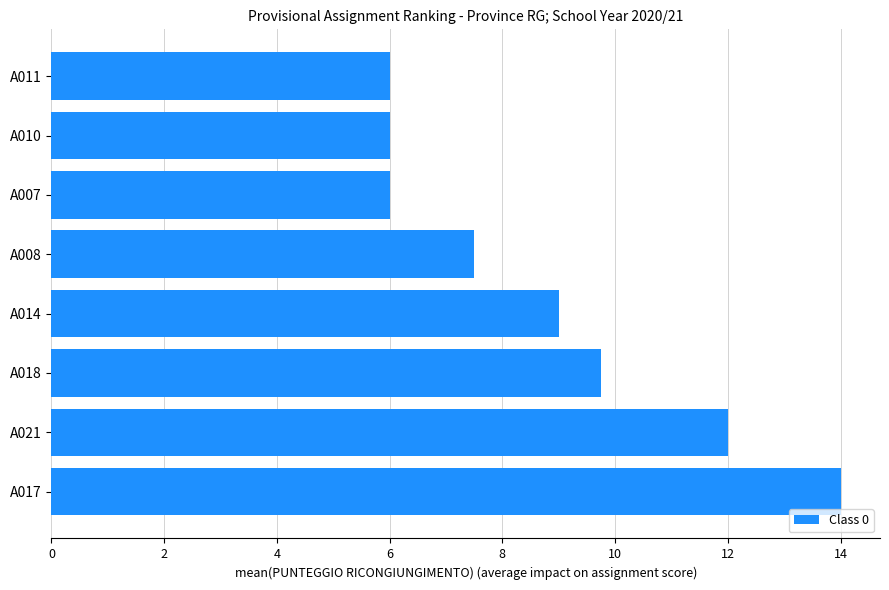

Reading bottom to top, transcribe all the data shown in this chart.

14.0	12.0	9.8	9.0	7.5	6.0	6.0	6.0